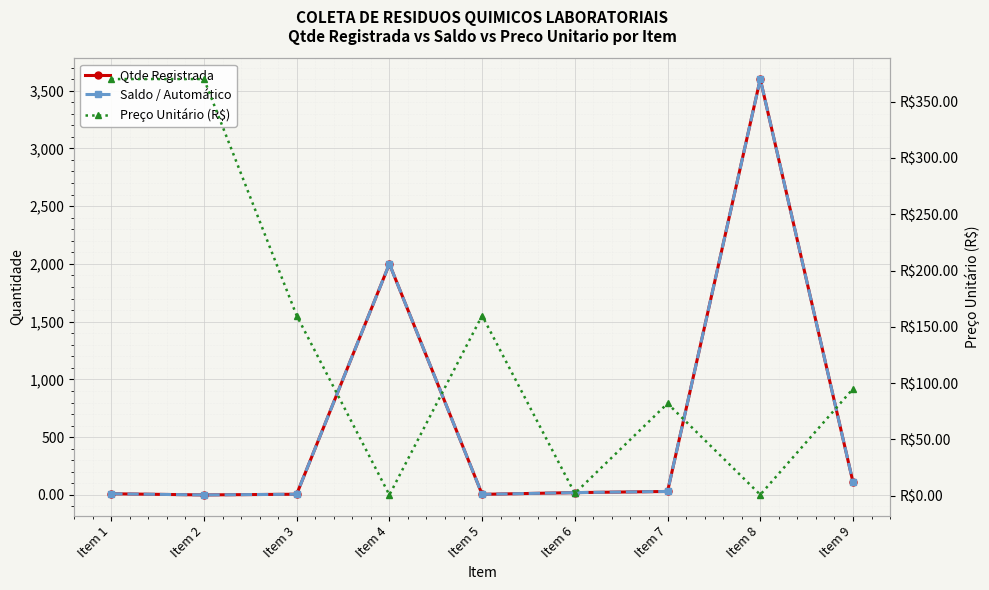

The value of Saldo / Automático at Item 9 is 111.0. True or false?

True